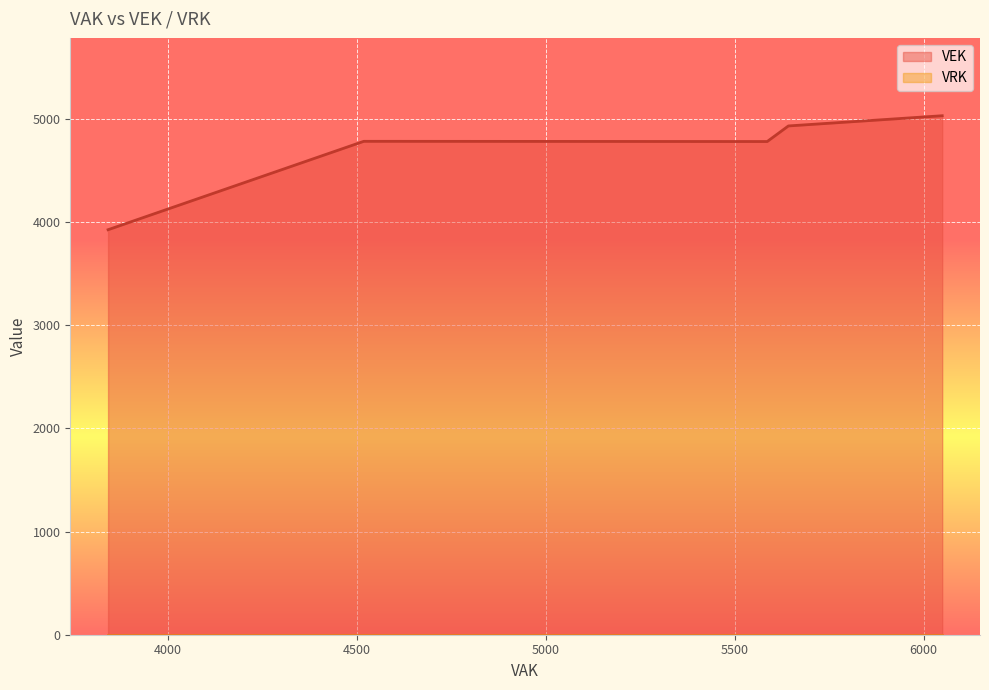

Reading right to left, extract all data points from this chart.

VEK: 5031	4932	4781	4781	4781	4783	4783	4783	4783	4783	4783	4783	4783	4781	4781	4781	4781	4781	4781	3926
VRK: 0	0	0	0	0	0	0	0	0	0	0	0	0	0	0	0	0	0	0	0